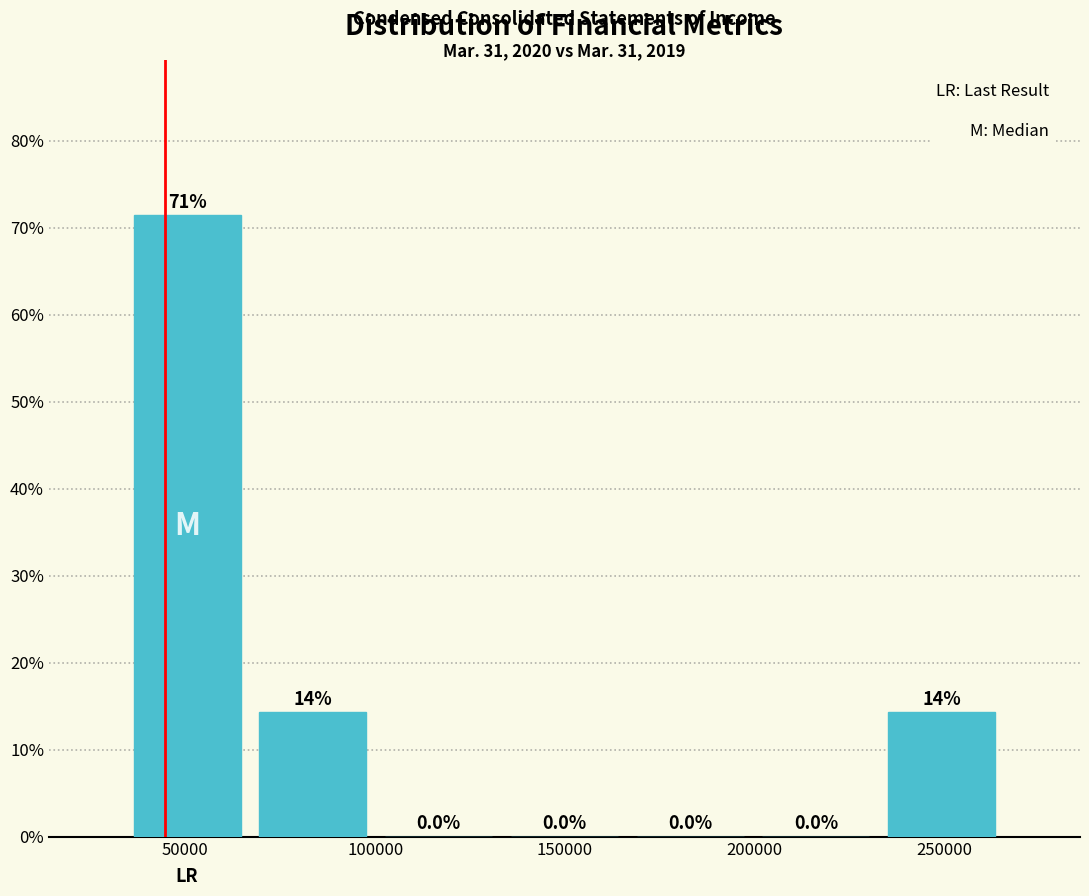

Over which range of the x-axis is the bar tallest?

35000 to 65000